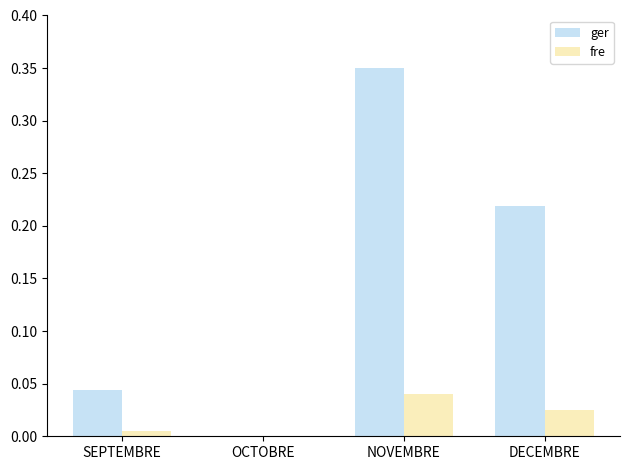

Is it true that ger equals 0.1 at DECEMBRE?

False